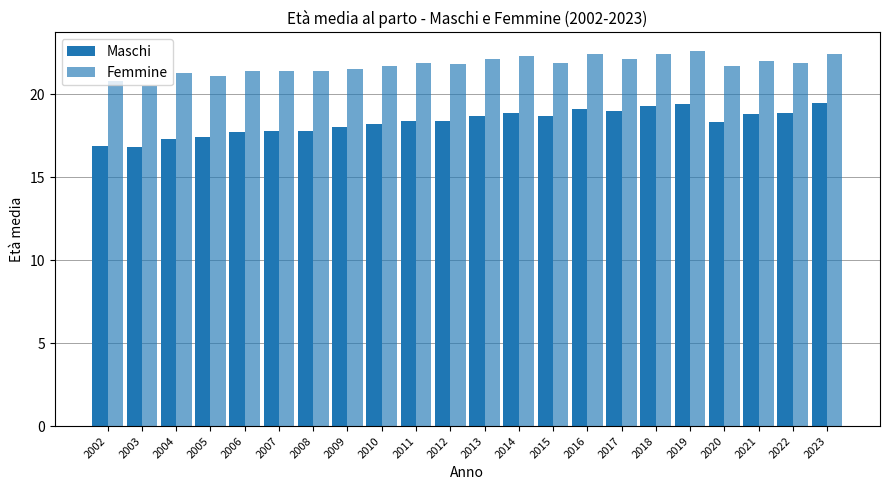

Which series has the largest total across all categories?

Femmine